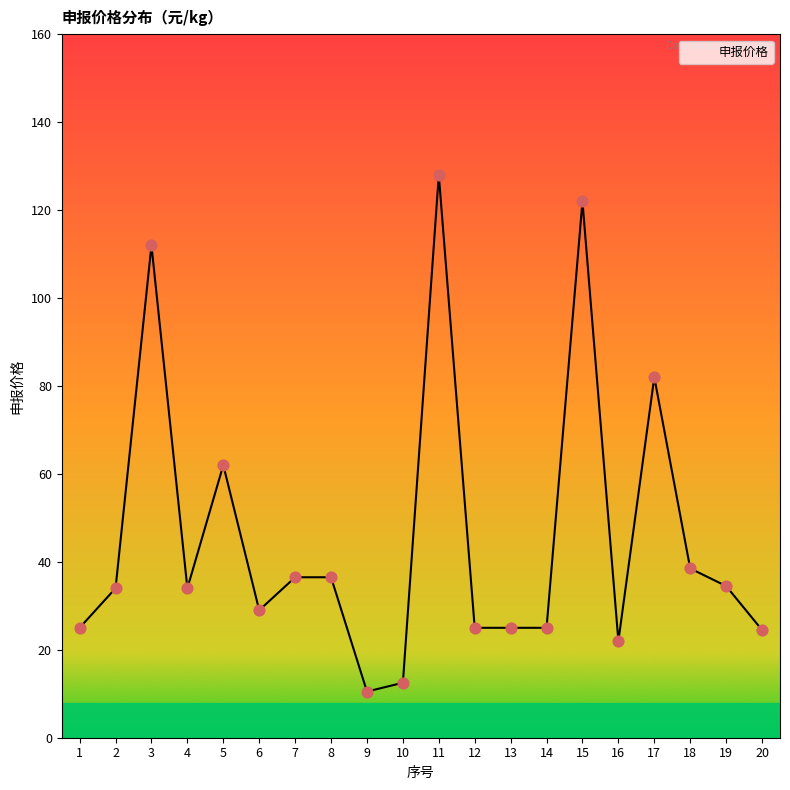

What is the change in value from 1 to 15?

+97.0